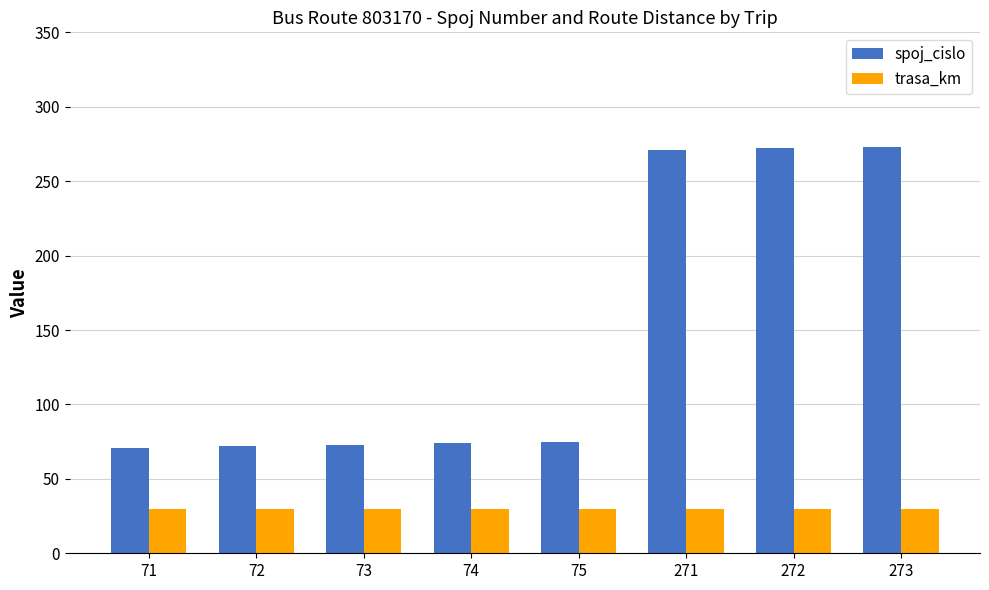

The trasa_km series shows 10 at 272. True or false?

False